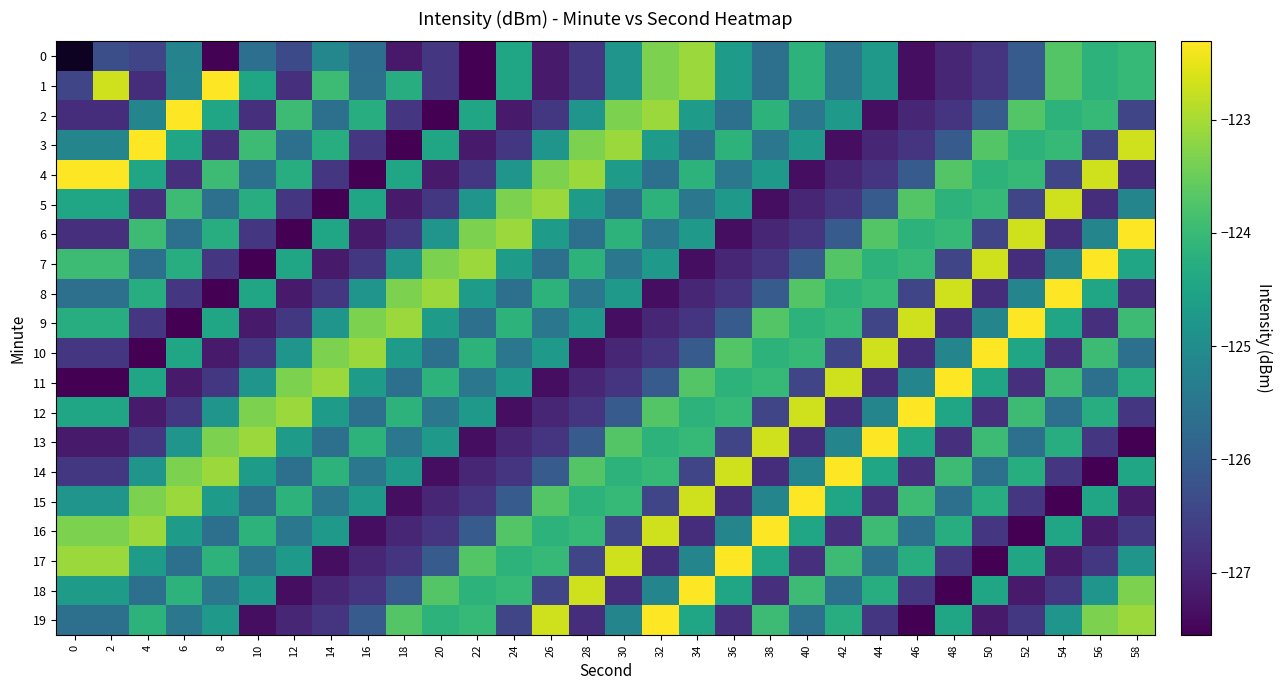

The value of 16 at 36 is -125.2. True or false?

True